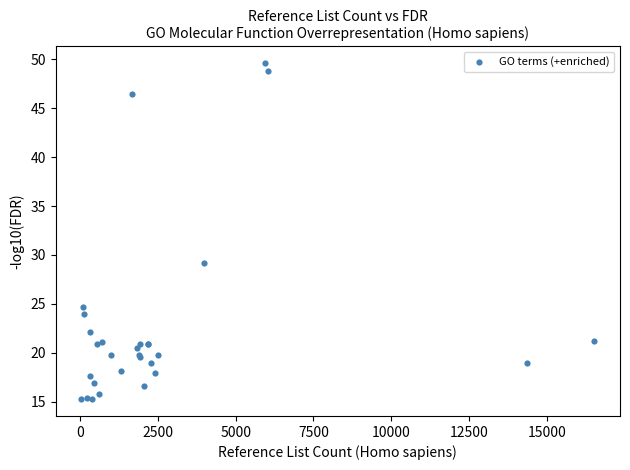

What Y value in the scatter plot is closest to 32?

29.1